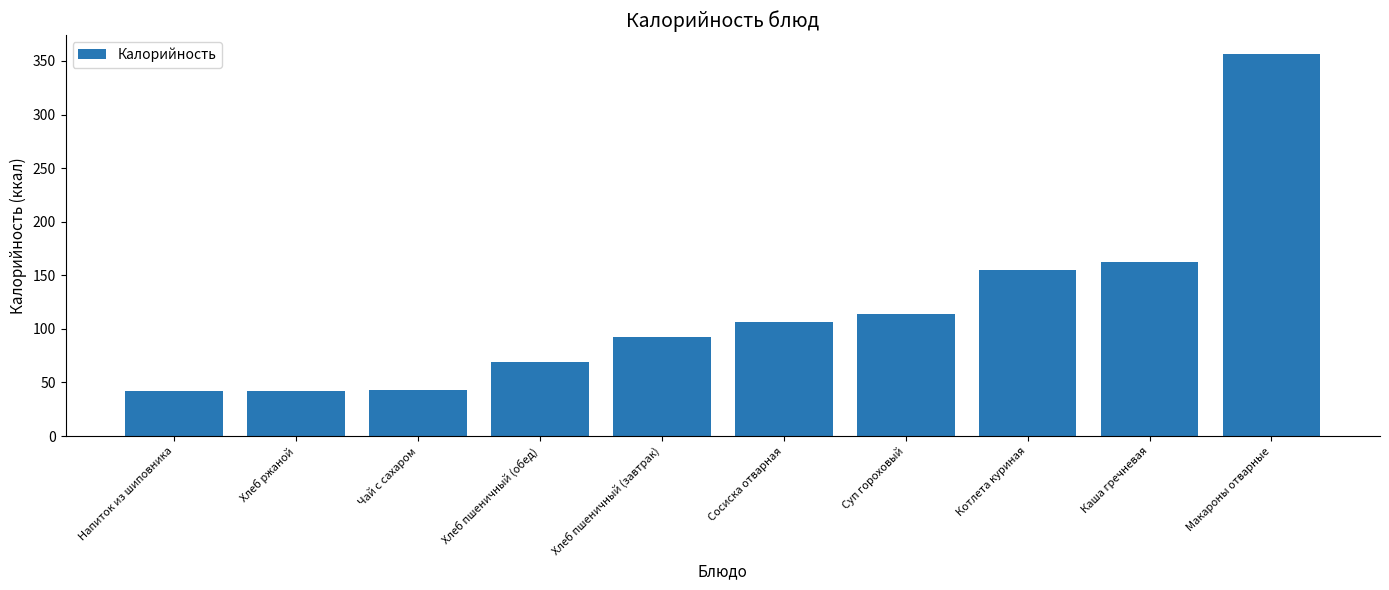

At which label does the data first exceed 106?

Сосиска отварная